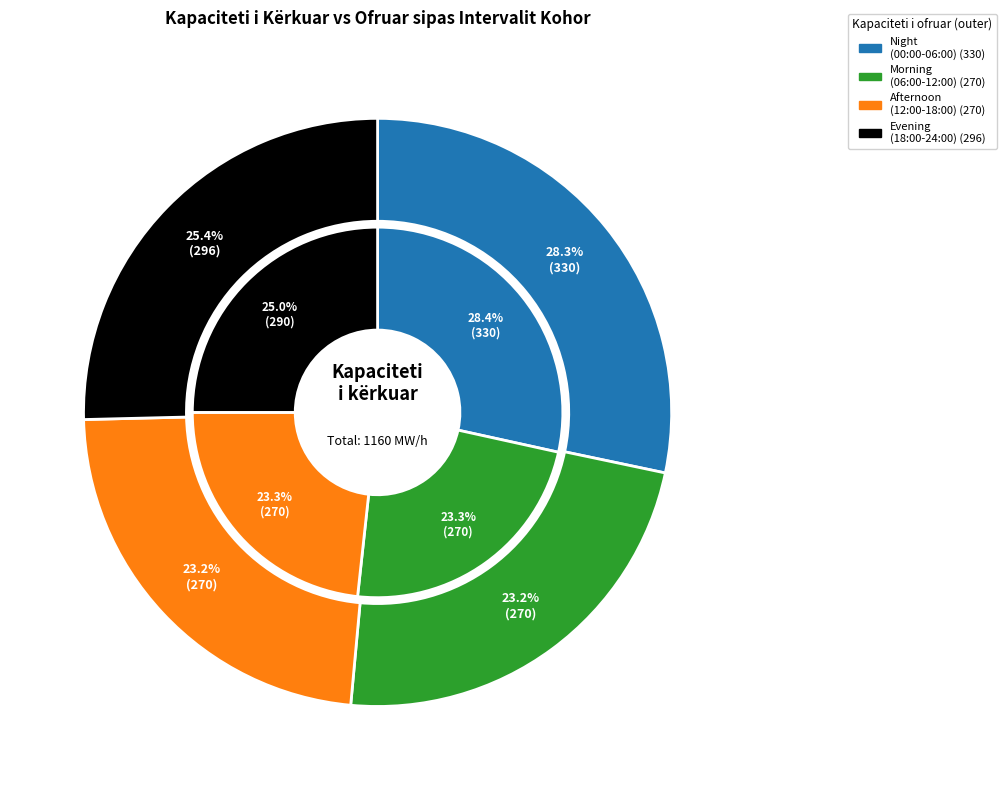

Is 14 (13:00 - 14:00) the majority of the pie?

No